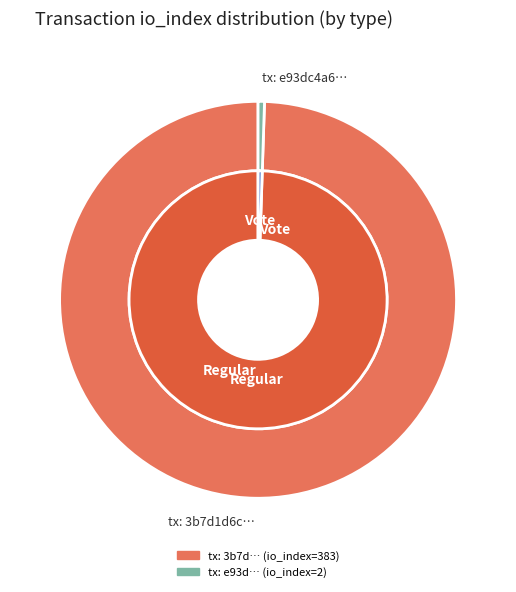

Count the number of slices in the pie.

2